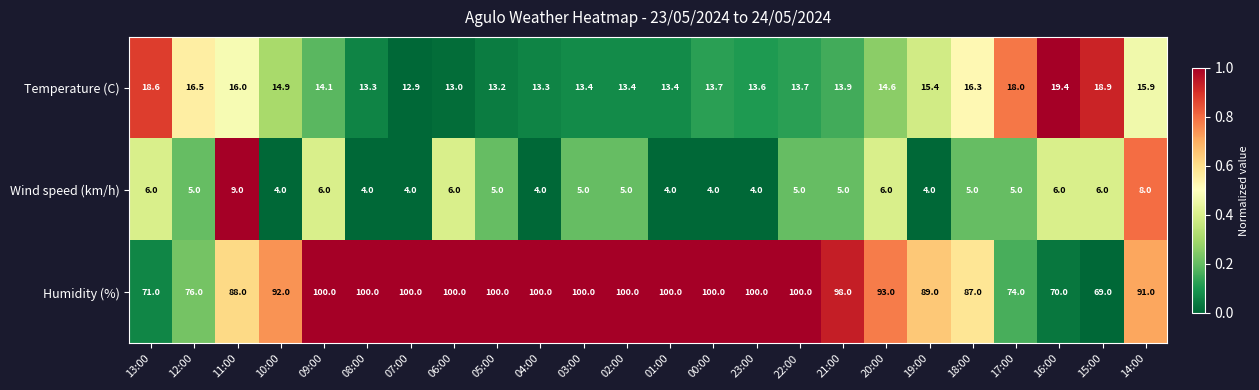

True or false: Wind speed (km/h) has a value of 1.1 at 00:00.

False